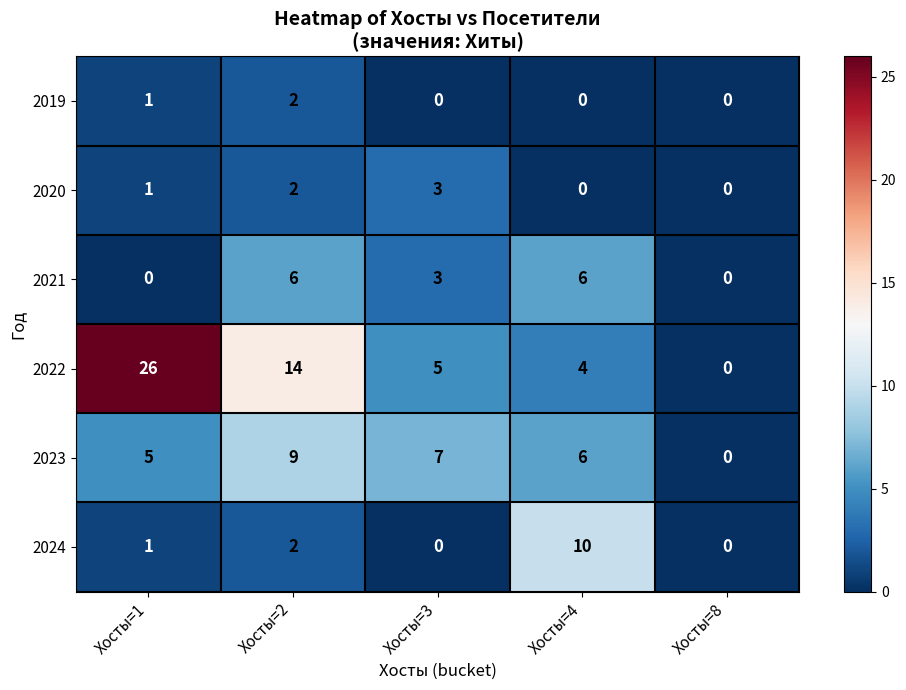

Which series has the largest total across all categories?

2022